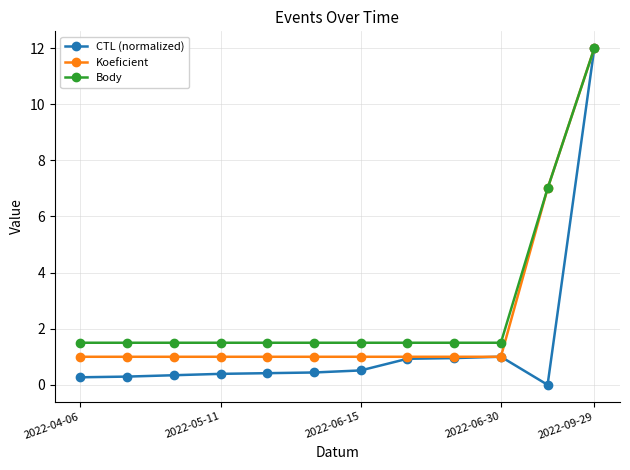

List the series in order of their overall mean, highest first.

Body, Koeficient, CTL (normalized)